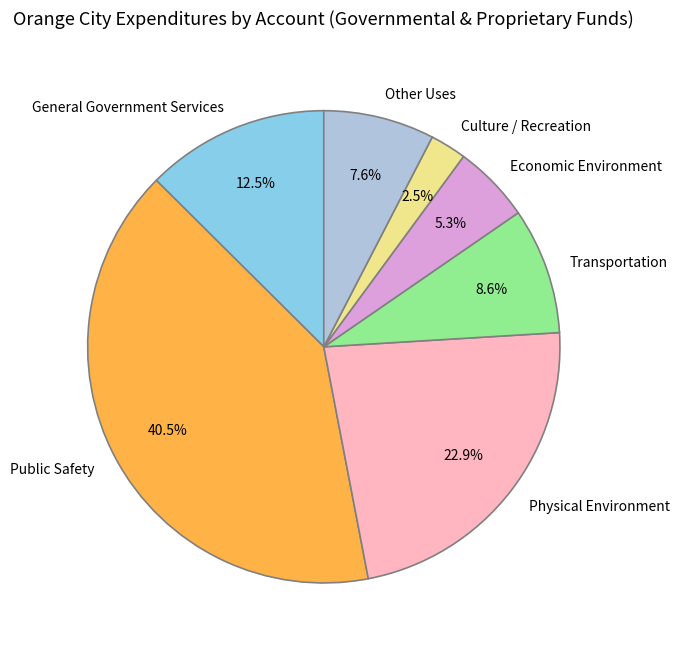

To the nearest percent, what is the average slice percentage?

14%